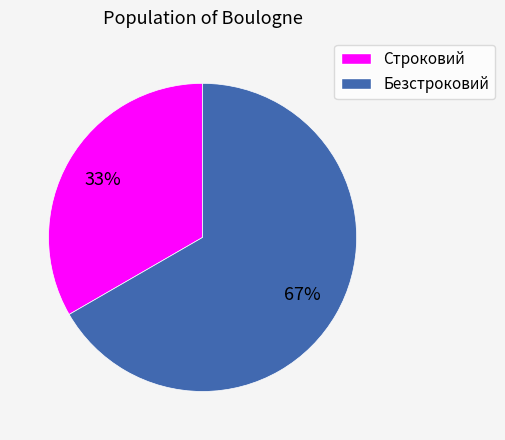

Rank the categories by value from lowest to highest.

Строковий, Безстроковий